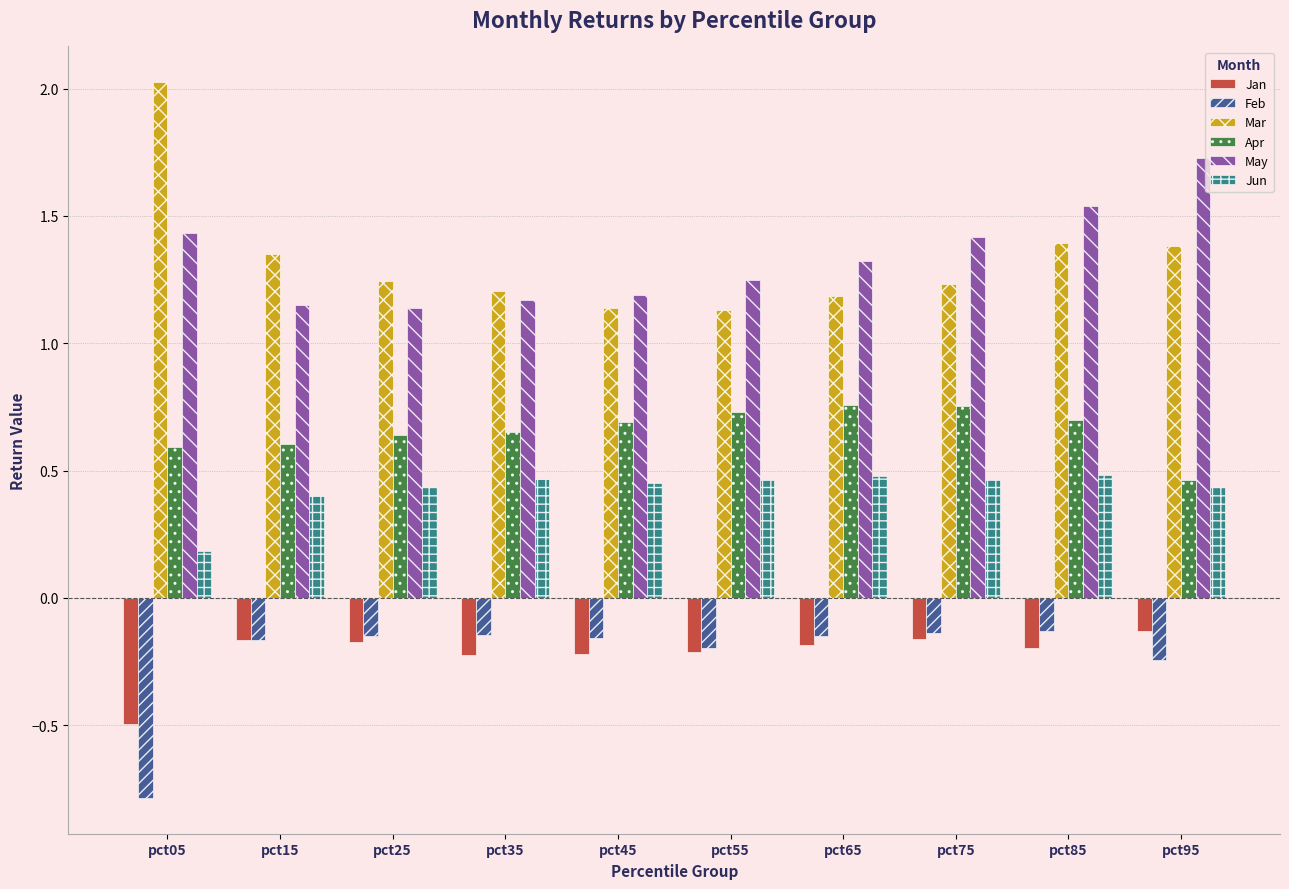

Which series has the widest spread of values?

Mar